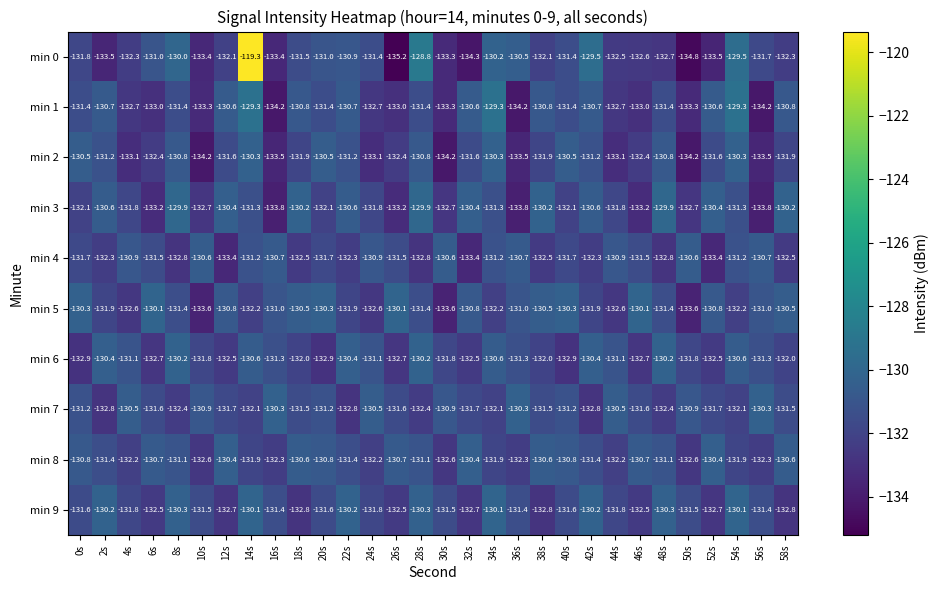

Where does the min 5 series first go above -131?

0s